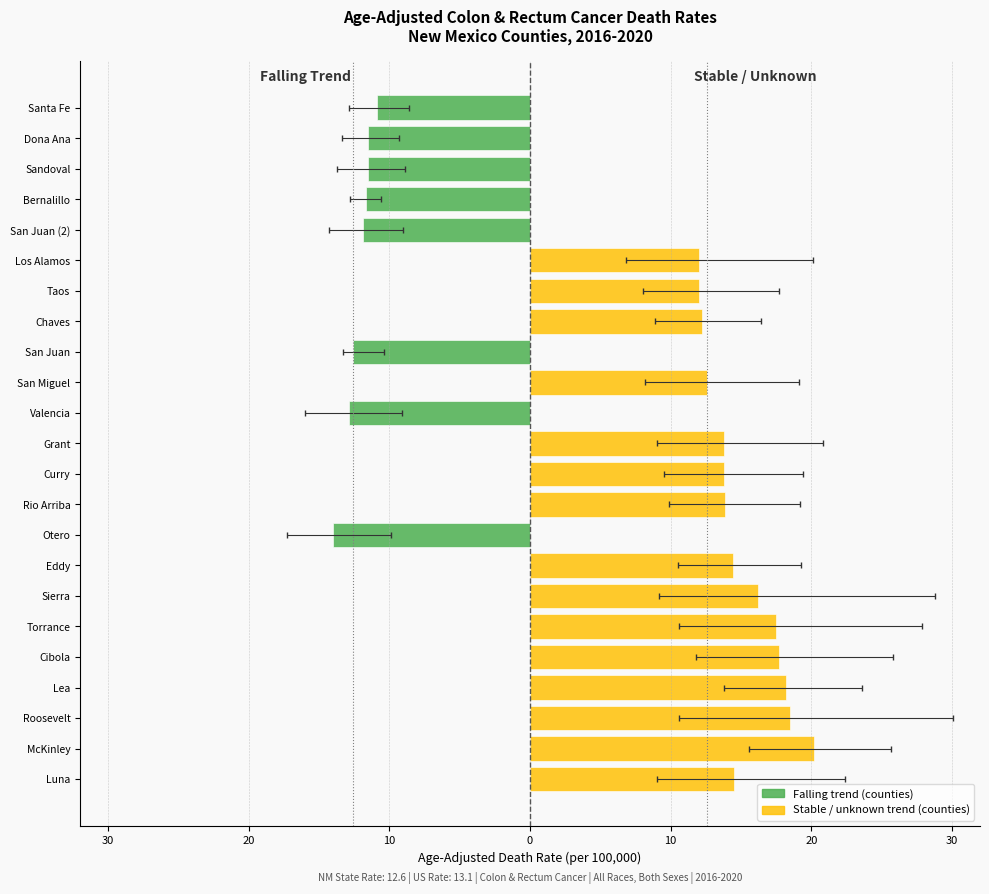

Rank the series at Grant from highest to lowest value.

Upper CI, Age-Adjusted Death Rate, Lower CI